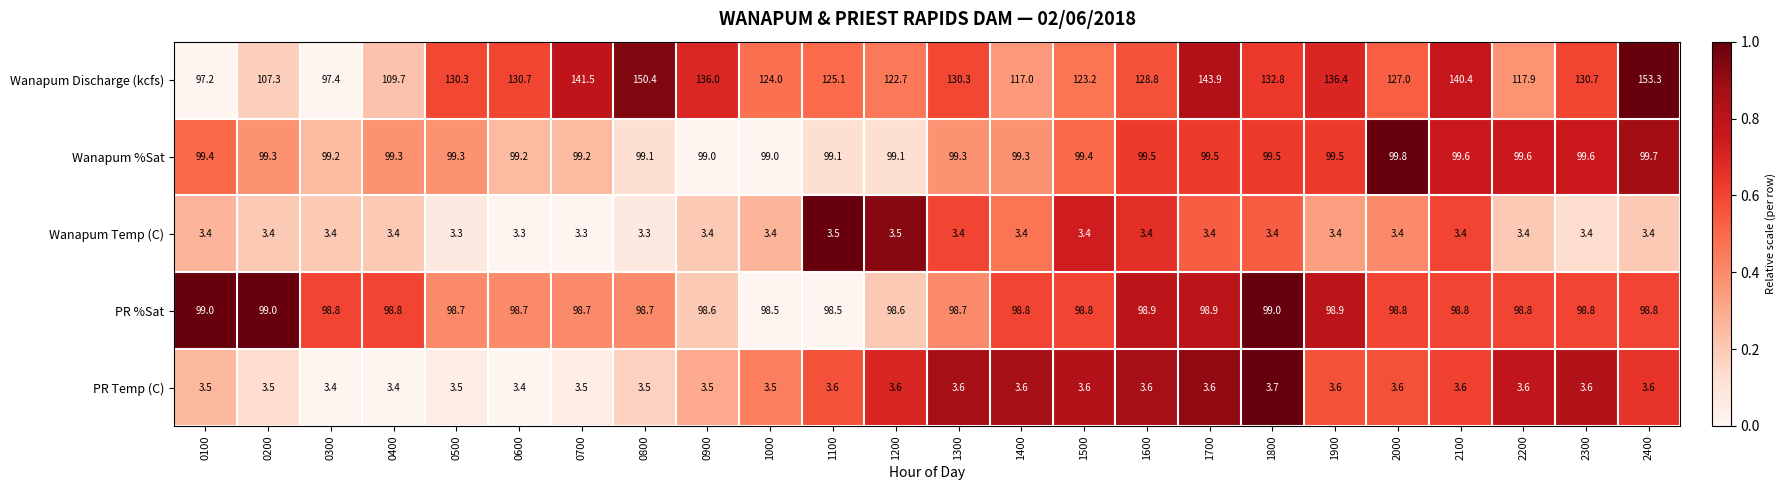

Is it true that Wanapum %Sat equals 135.0 at 2300?

False